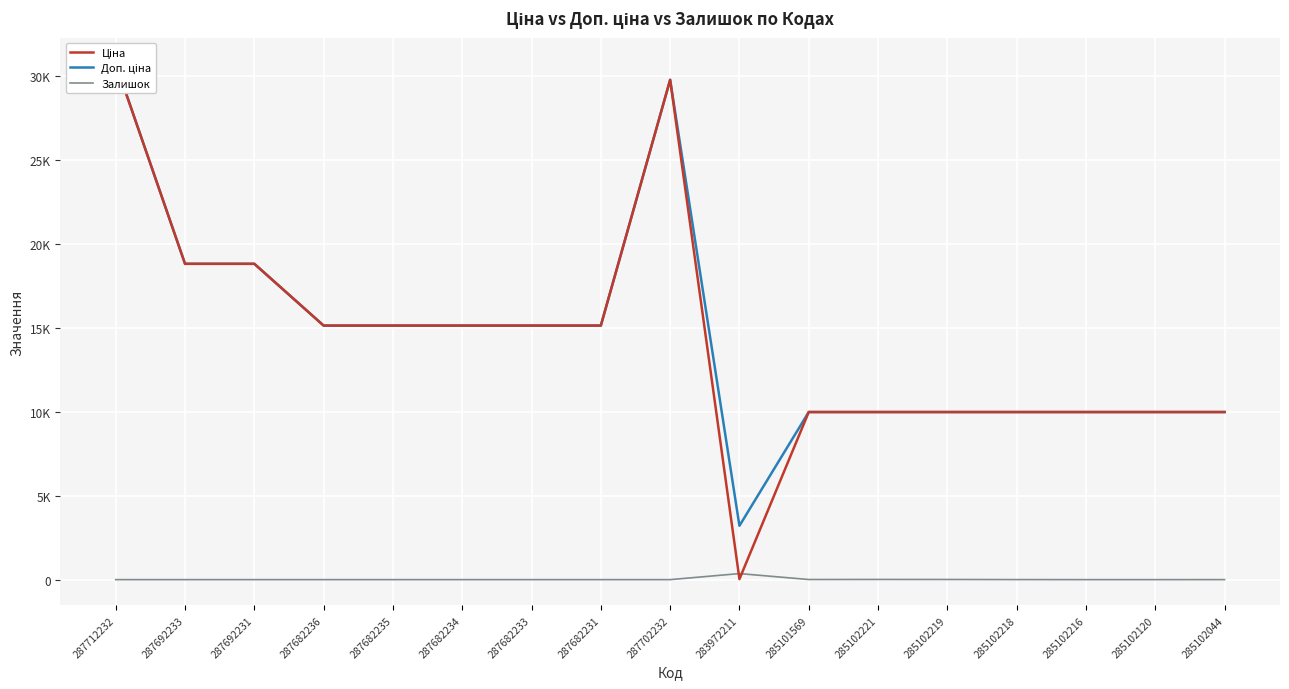

What is the label of the 14th point from the right?

287682236